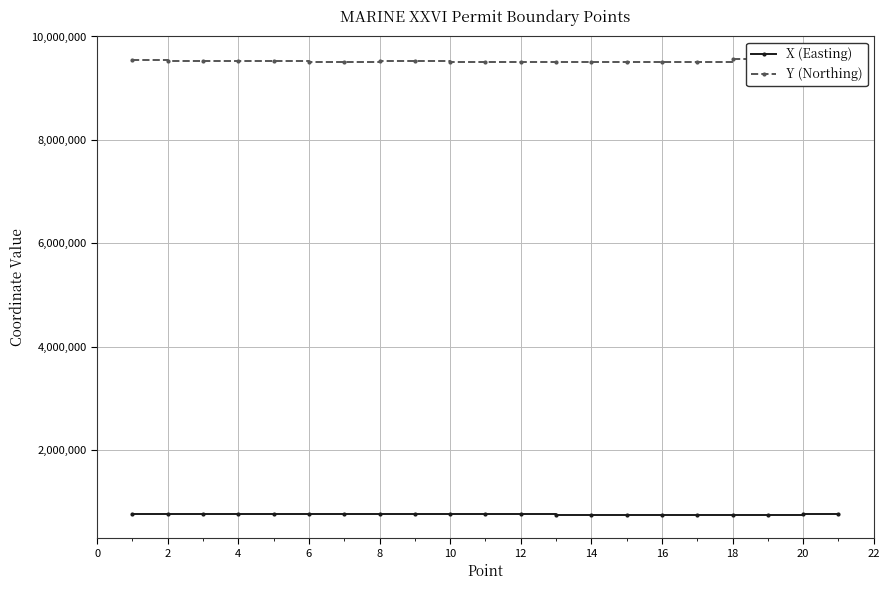

How many values in the X (Easting) series exceed 755360?

11